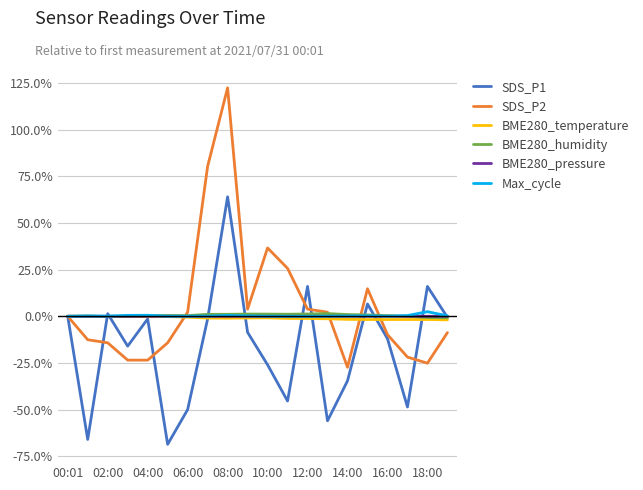

What is the sum of all SDS_P2 values?

110.9